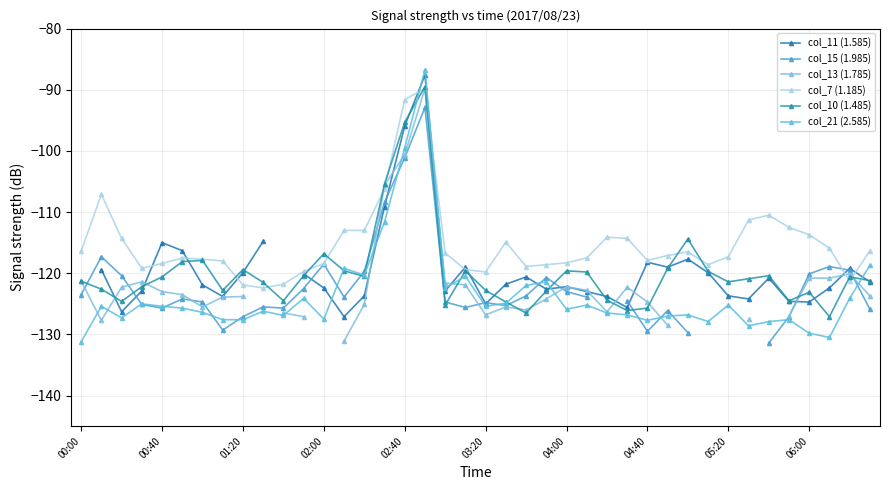

How many intersections are there between col_7 (1.185) and col_21 (2.585)?

2